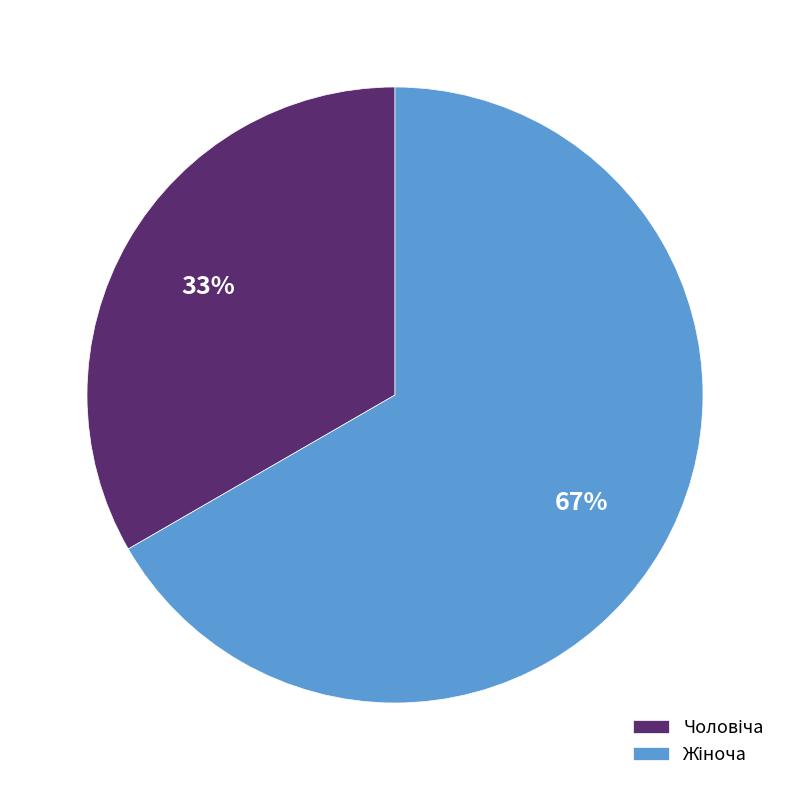

Is there a majority slice in this chart?

Yes